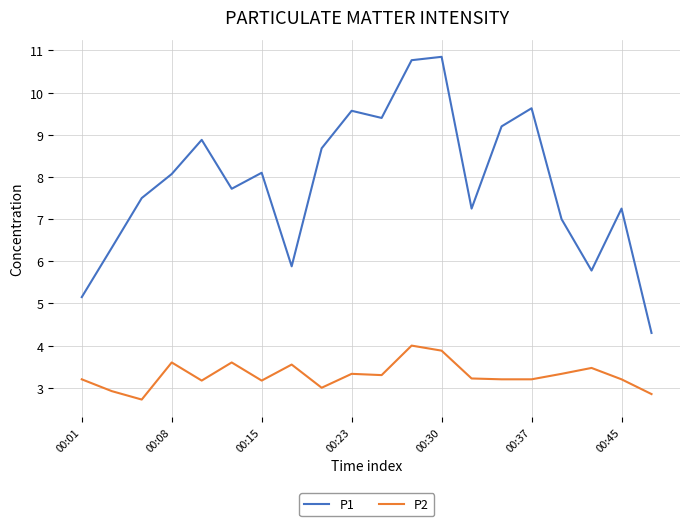

What is the lowest value of the P2 series?

2.7